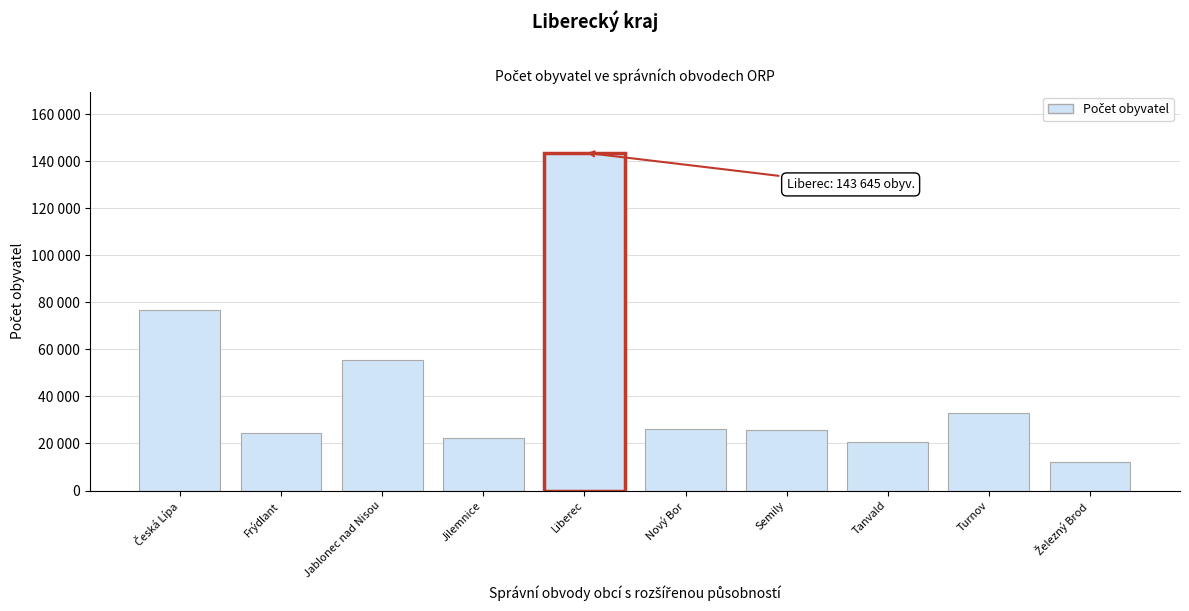

Does the chart contain any negative values?

No